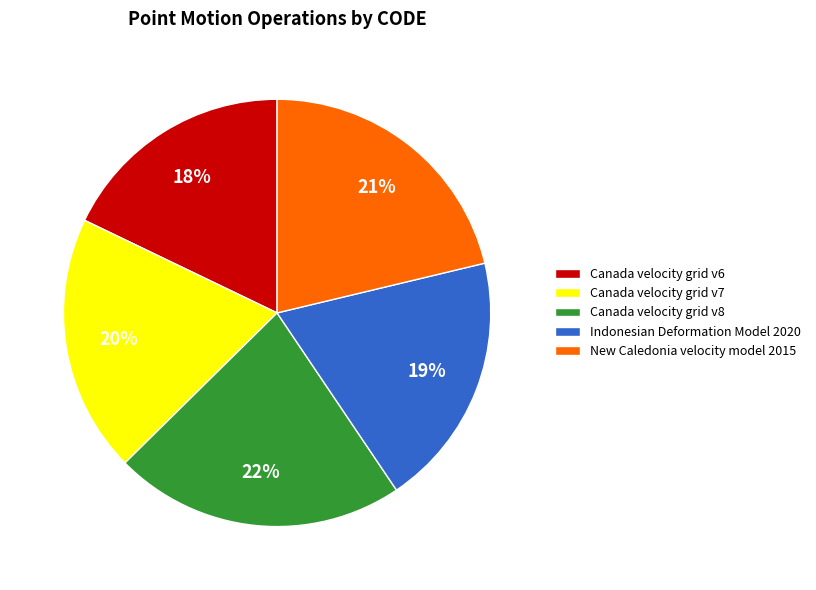

Is the sum of Canada velocity grid v8 and Canada velocity grid v7 greater than half?

No